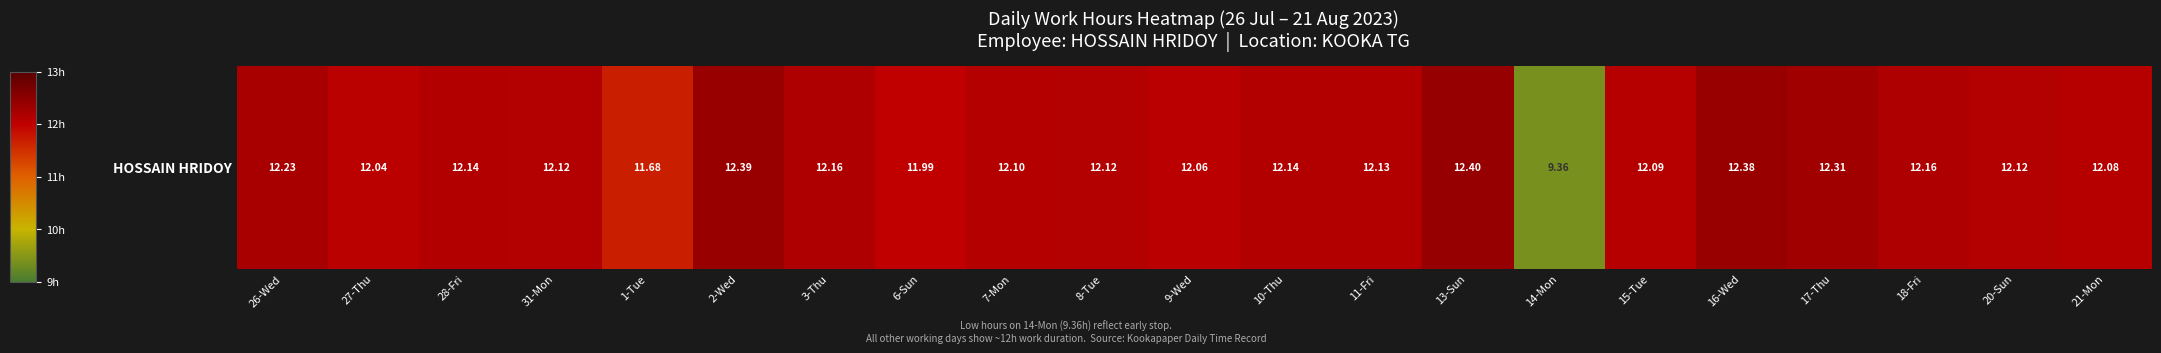

True or false: the data shows 12.2 at 18-Fri.

True